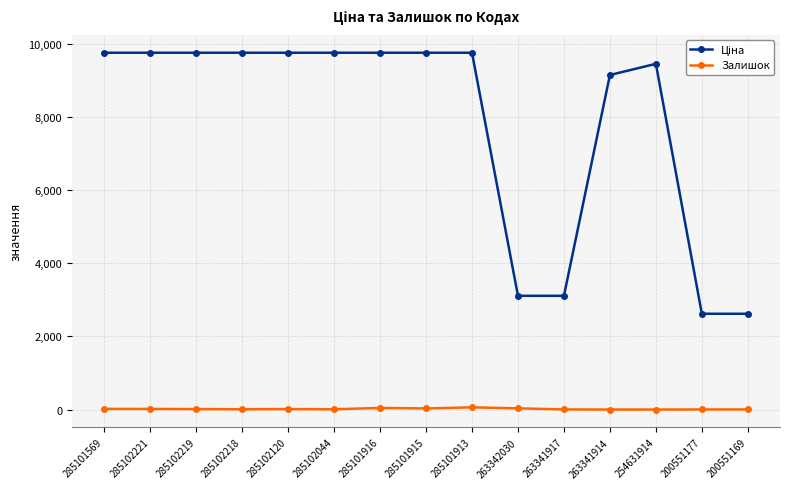

At which label does Залишок first exceed 13?

285101569